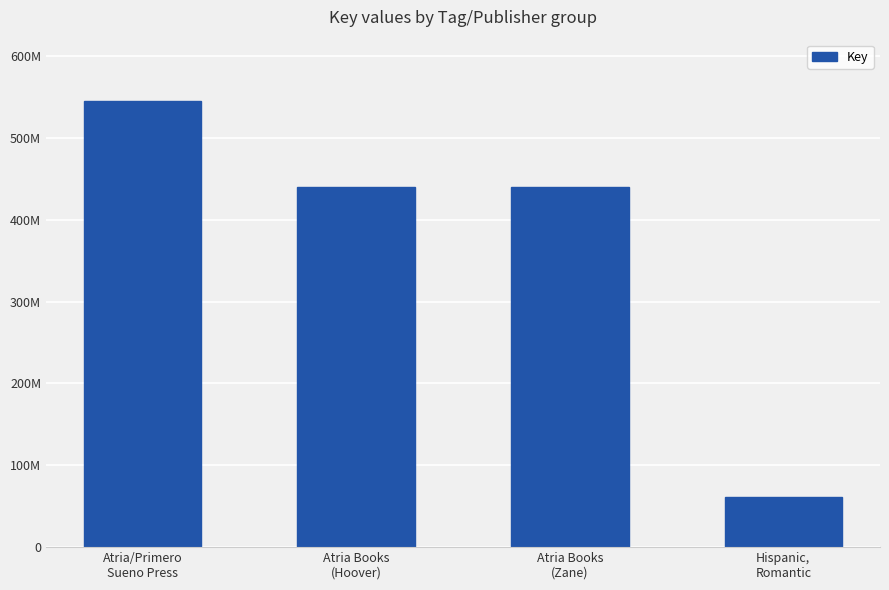

What position from the left is Atria/Primero
Sueno Press?

1